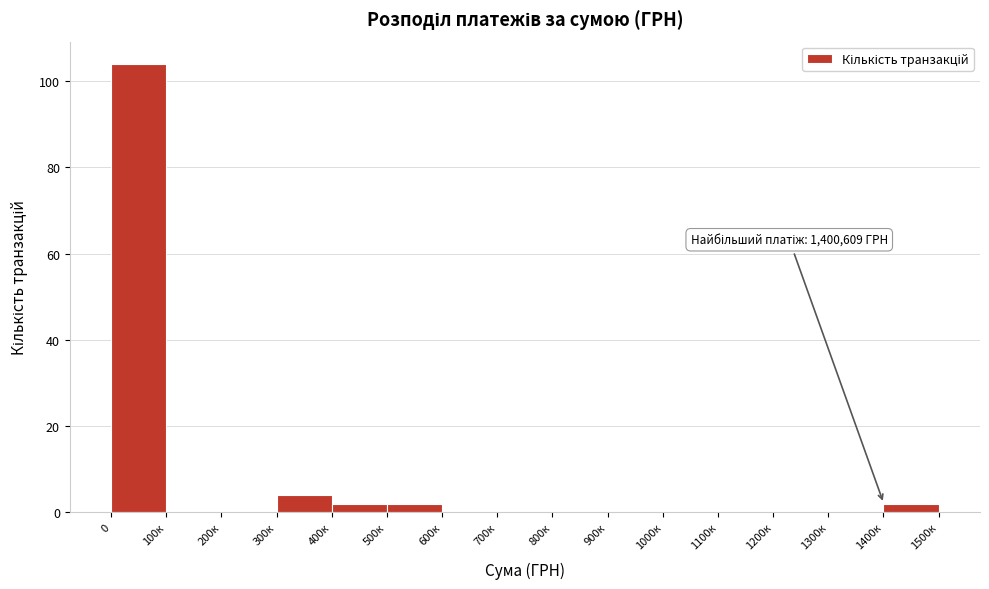

Reading right to left, extract all data points from this chart.

1400к=2	1300к=0	1200к=0	1100к=0	1000к=0	900к=0	800к=0	700к=0	600к=0	500к=2	400к=2	300к=4	200к=0	100к=0	0=104